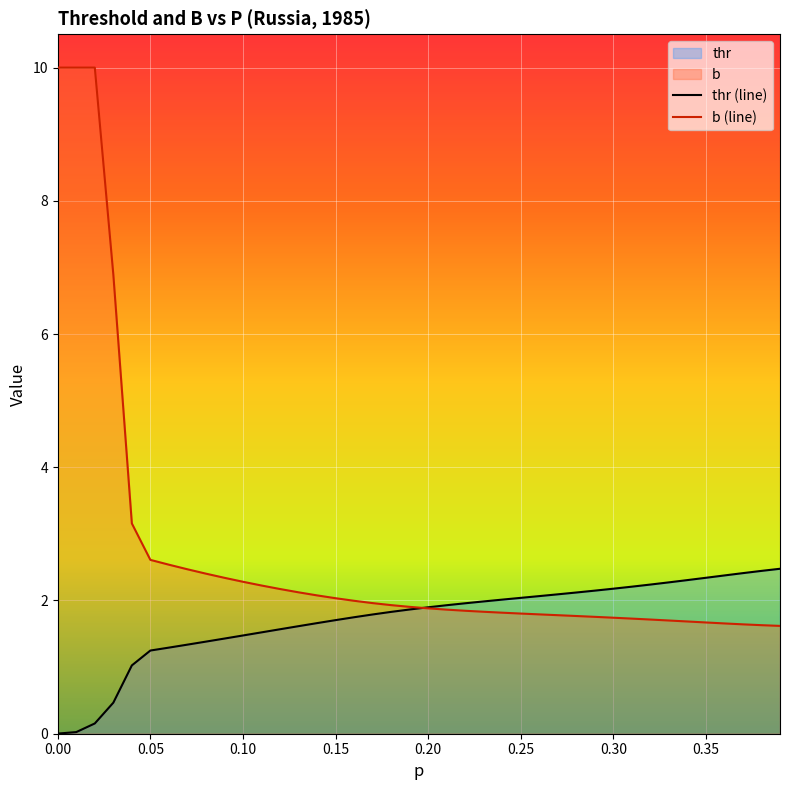

Which series has the largest range (max minus min)?

b (line)